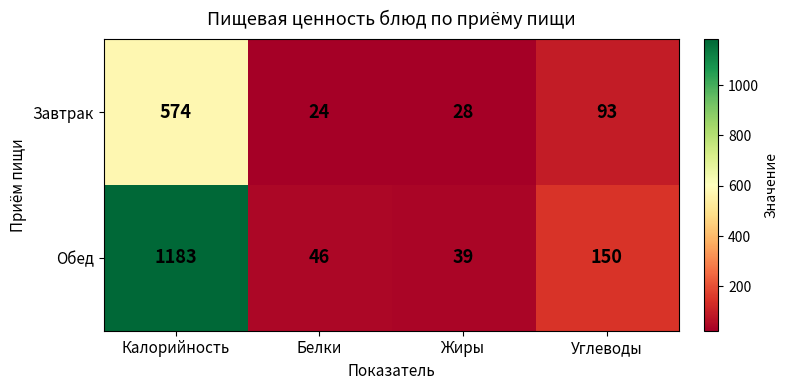

Which category has the highest value across all series?

Калорийность